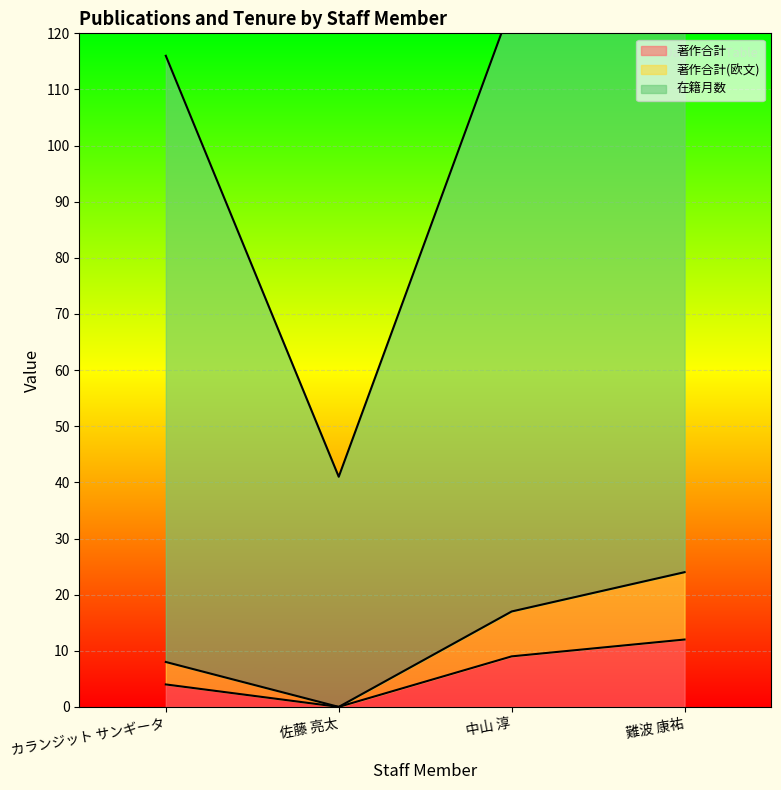

What is the spread (max minus min) of values at 中山 淳?

116